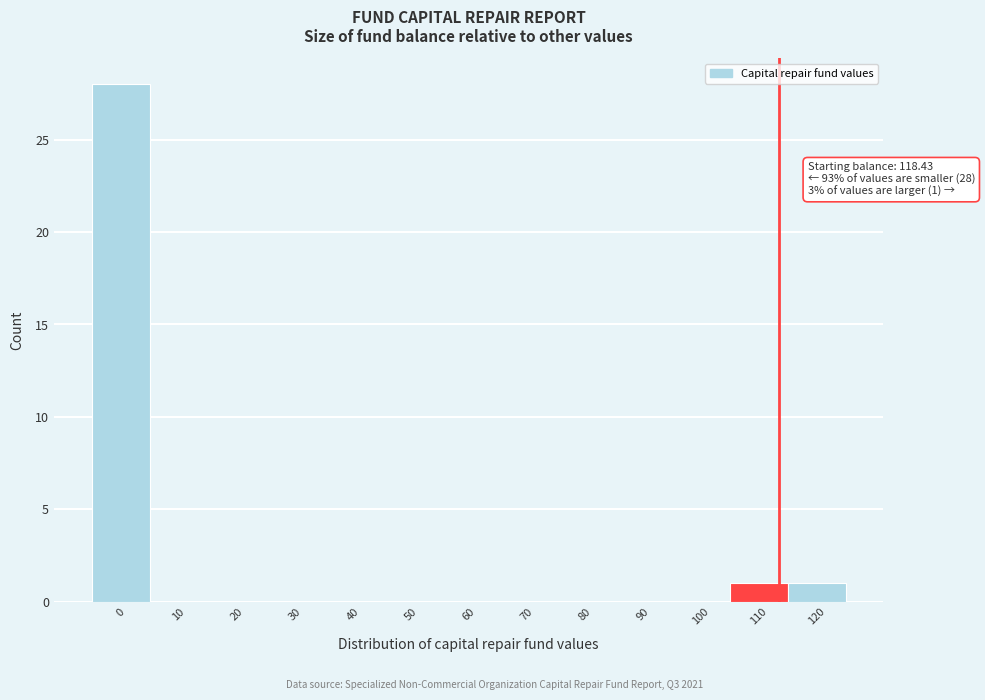

Reading left to right, extract all data points from this chart.

0=28	10=0	20=0	30=0	40=0	50=0	60=0	70=0	80=0	90=0	100=0	110=1	120=1